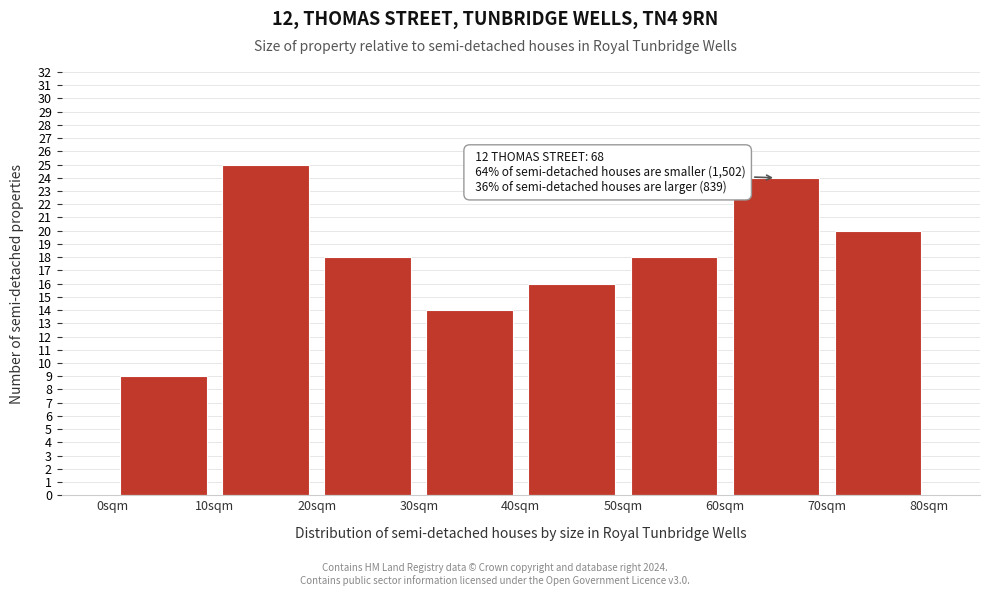

Over which range of the x-axis is the bar tallest?

10 to 20